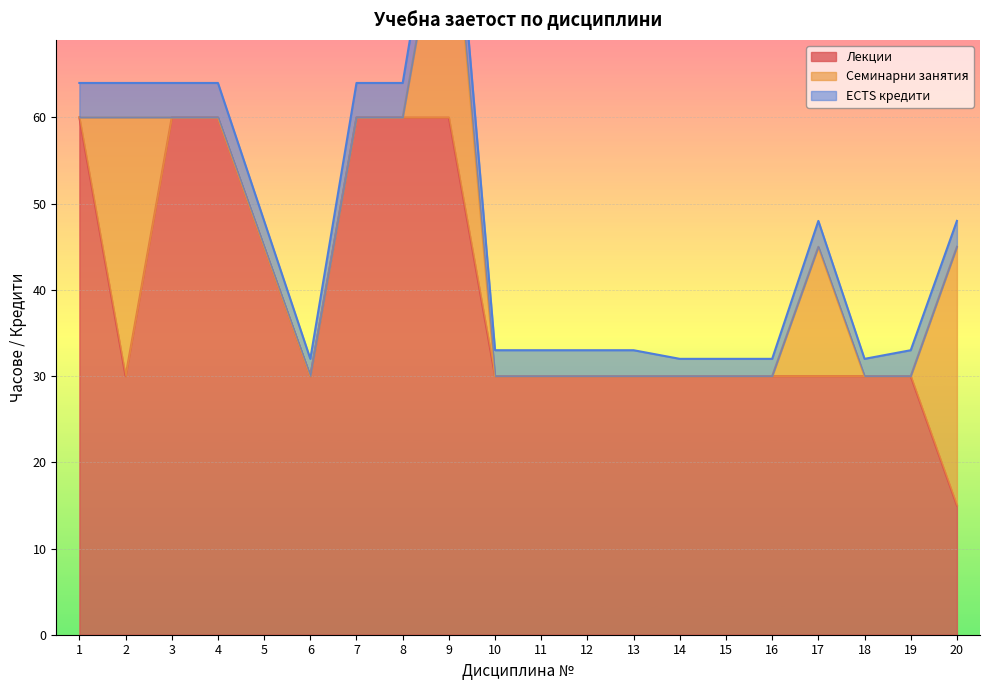

Is it true that Лекции equals 30 at 11?

True